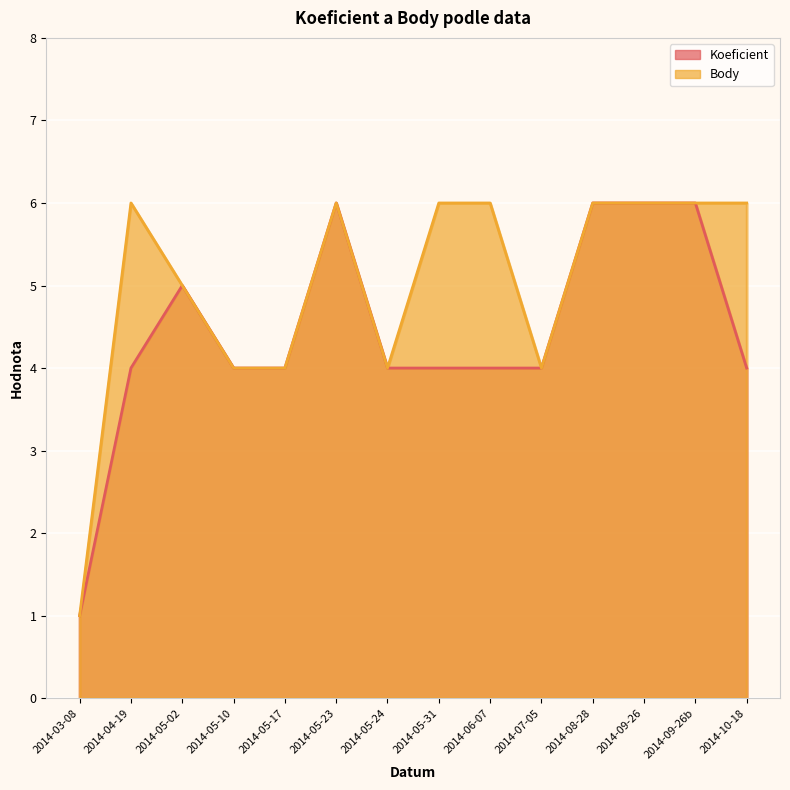

What is the sum of all Koeficient values?

62